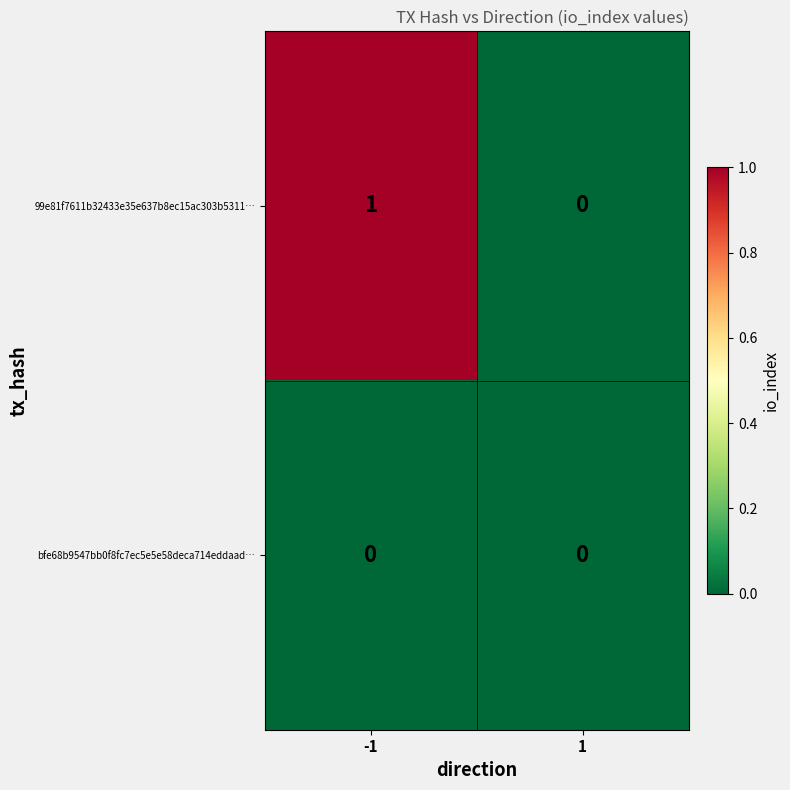

Which category has the highest value across all series?

-1